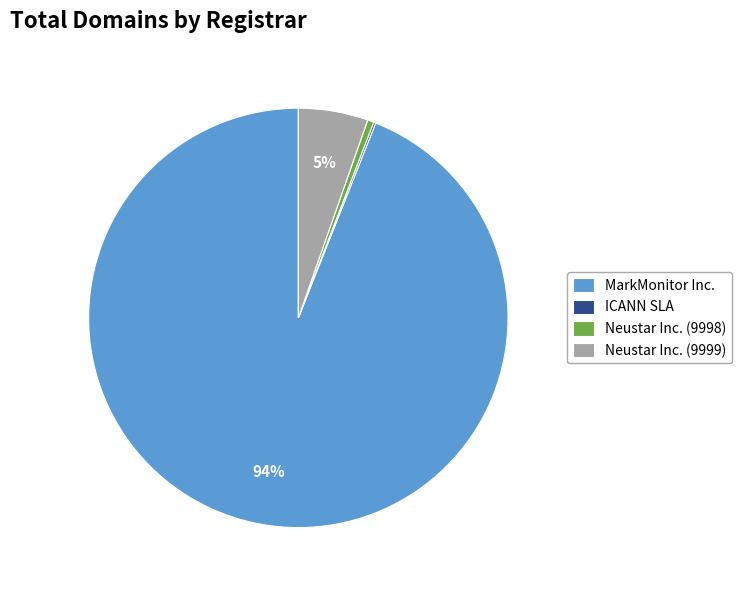

True or false: Neustar Inc. (9999) accounts for 5% of the total.

True